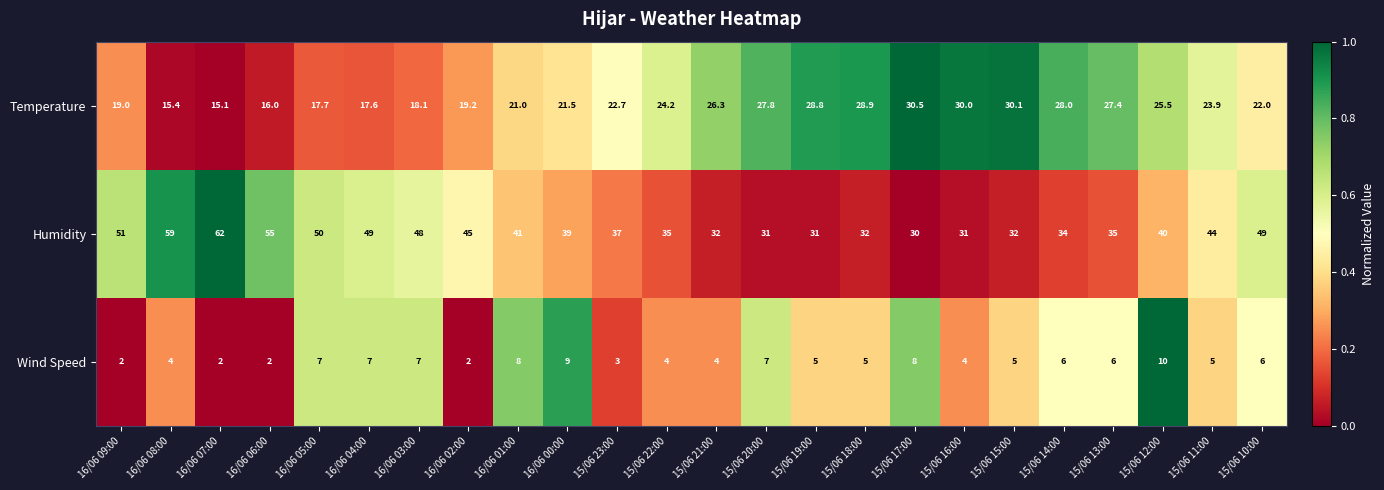

Which category has the highest value across all series?

16/06 07:00